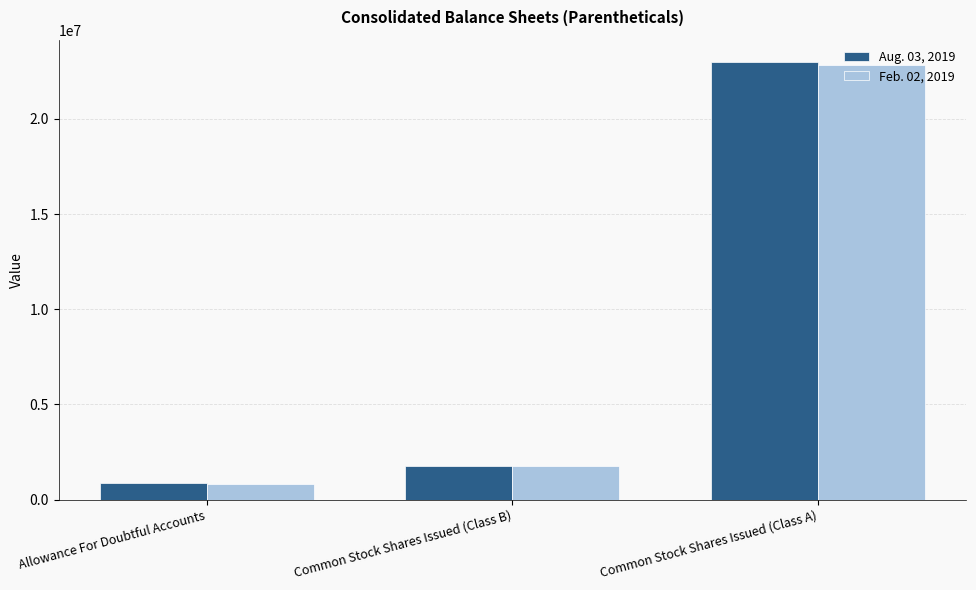

What is the total value across all series at Common Stock Shares Issued (Class B)?

3527304